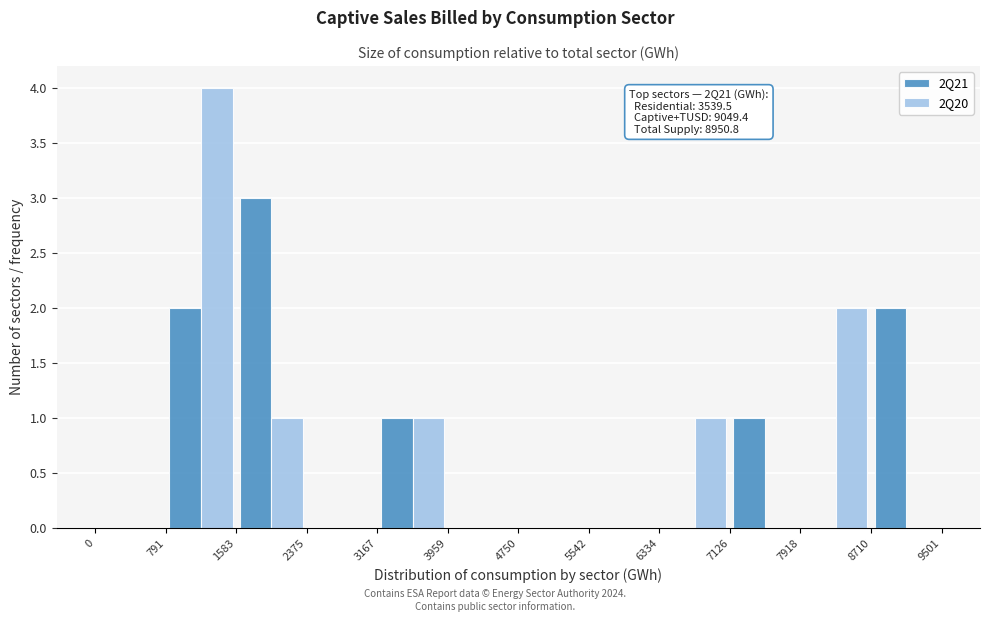

In the 2Q21 series, which range on the x-axis has the tallest bar?

1583 to 2375